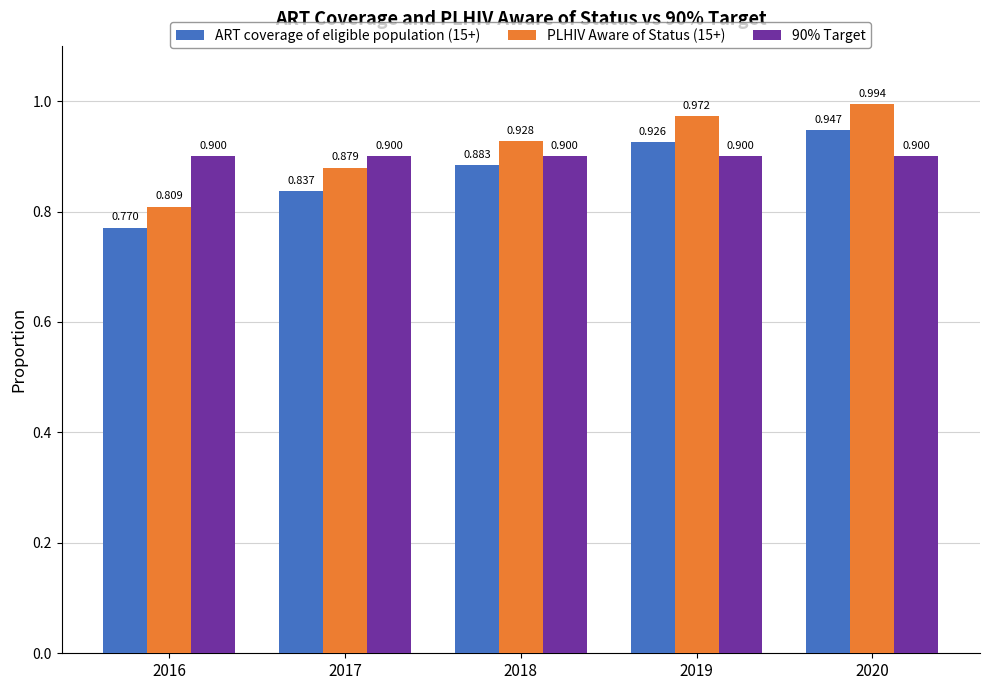

List the series in order of their overall mean, lowest first.

ART coverage of eligible population (15+), 90% Target, PLHIV Aware of Status (15+)